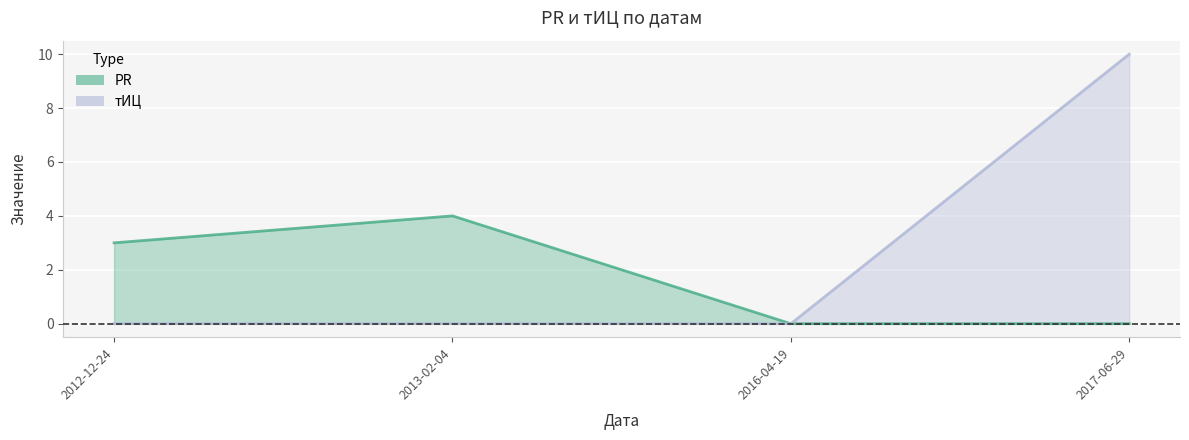

Reading right to left, what are all the values shown in this chart?

PR: 2017-06-29=0	2016-04-19=0	2013-02-04=4	2012-12-24=3
тИЦ: 2017-06-29=10	2016-04-19=0	2013-02-04=0	2012-12-24=0